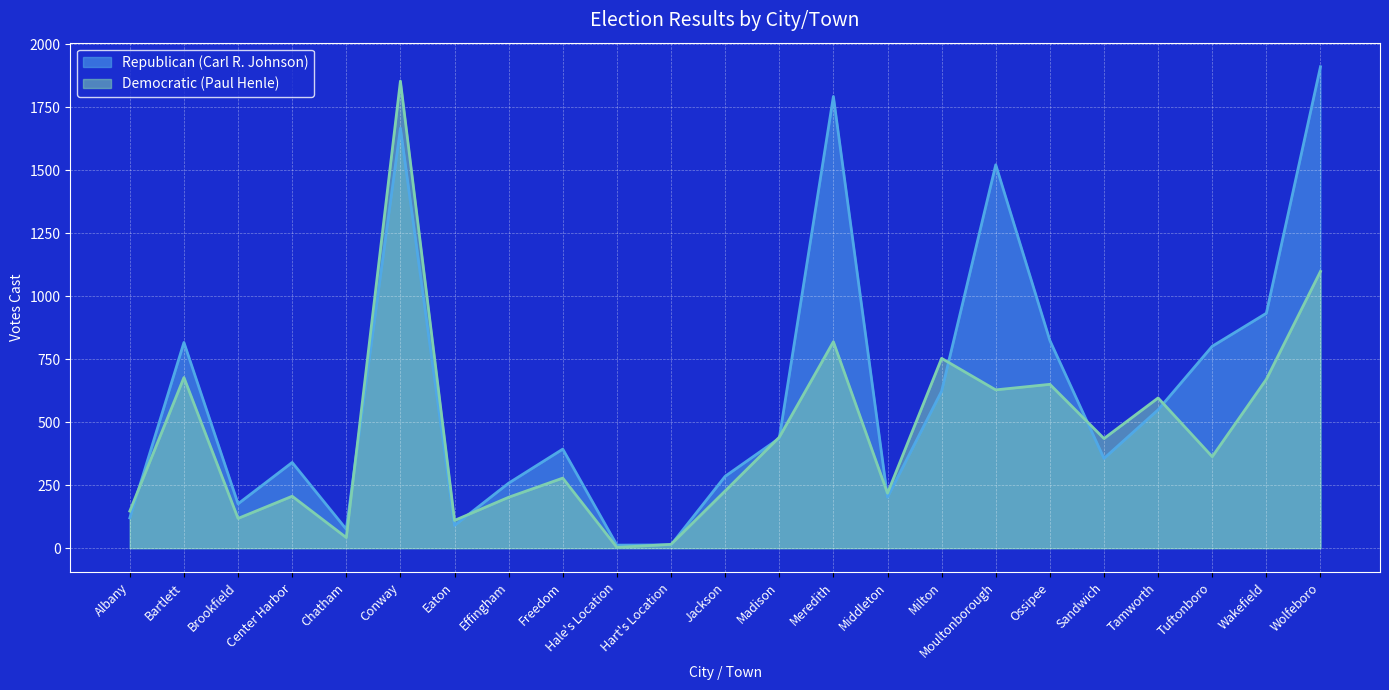

Reading left to right, what are all the values shown in this chart?

Republican (Carl R. Johnson): Albany=120	Bartlett=816	Brookfield=176	Center Harbor=340	Chatham=75	Conway=1666	Eaton=90	Effingham=258	Freedom=393	Hale's Location=12	Hart's Location=13	Jackson=285	Madison=436	Meredith=1792	Middleton=202	Milton=623	Moultonborough=1521	Ossipee=824	Sandwich=356	Tamworth=549	Tuftonboro=801	Wakefield=932	Wolfeboro=1910
Democratic (Paul Henle): Albany=147	Bartlett=677	Brookfield=118	Center Harbor=206	Chatham=42	Conway=1853	Eaton=110	Effingham=202	Freedom=278	Hale's Location=3	Hart's Location=15	Jackson=227	Madison=440	Meredith=819	Middleton=218	Milton=753	Moultonborough=628	Ossipee=650	Sandwich=435	Tamworth=596	Tuftonboro=363	Wakefield=670	Wolfeboro=1098